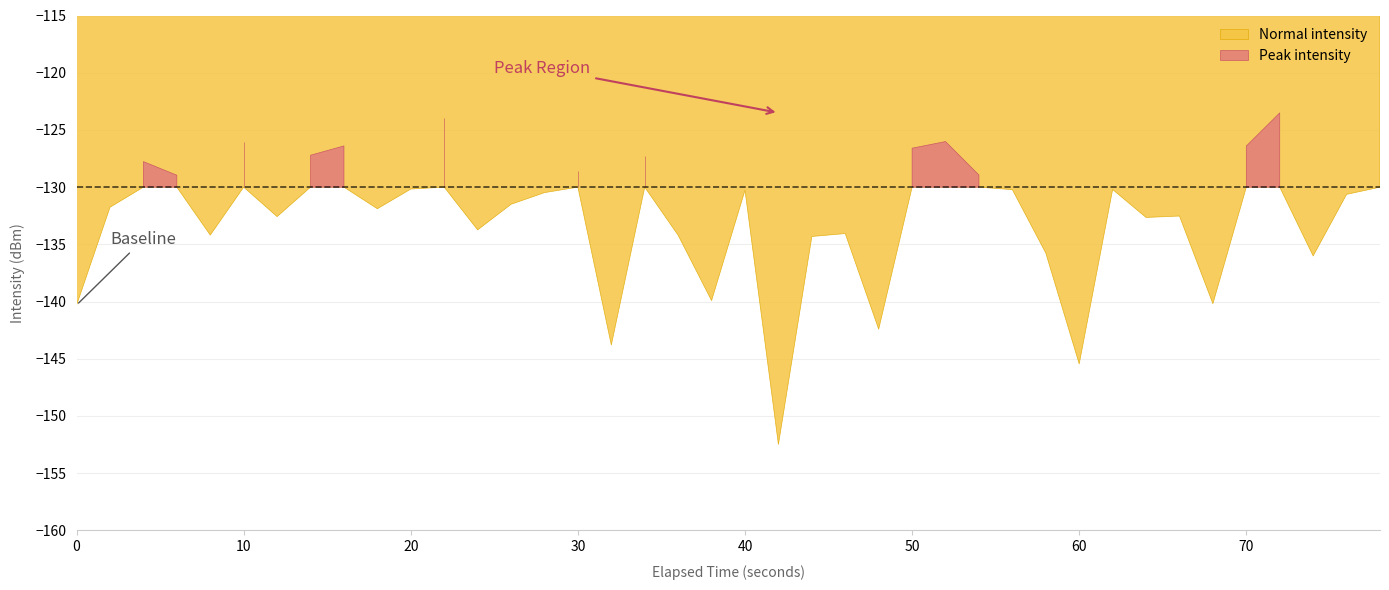

At which category does the data reach its first local peak?

2